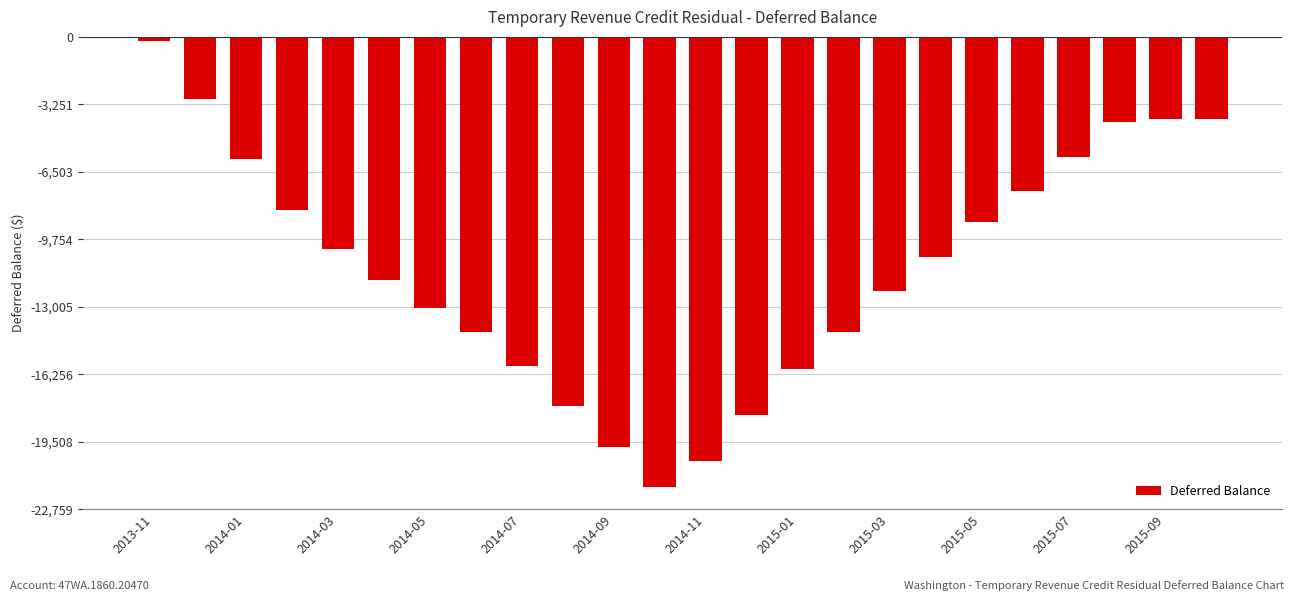

What is the value of the 15th bar from the left?

-16025.1